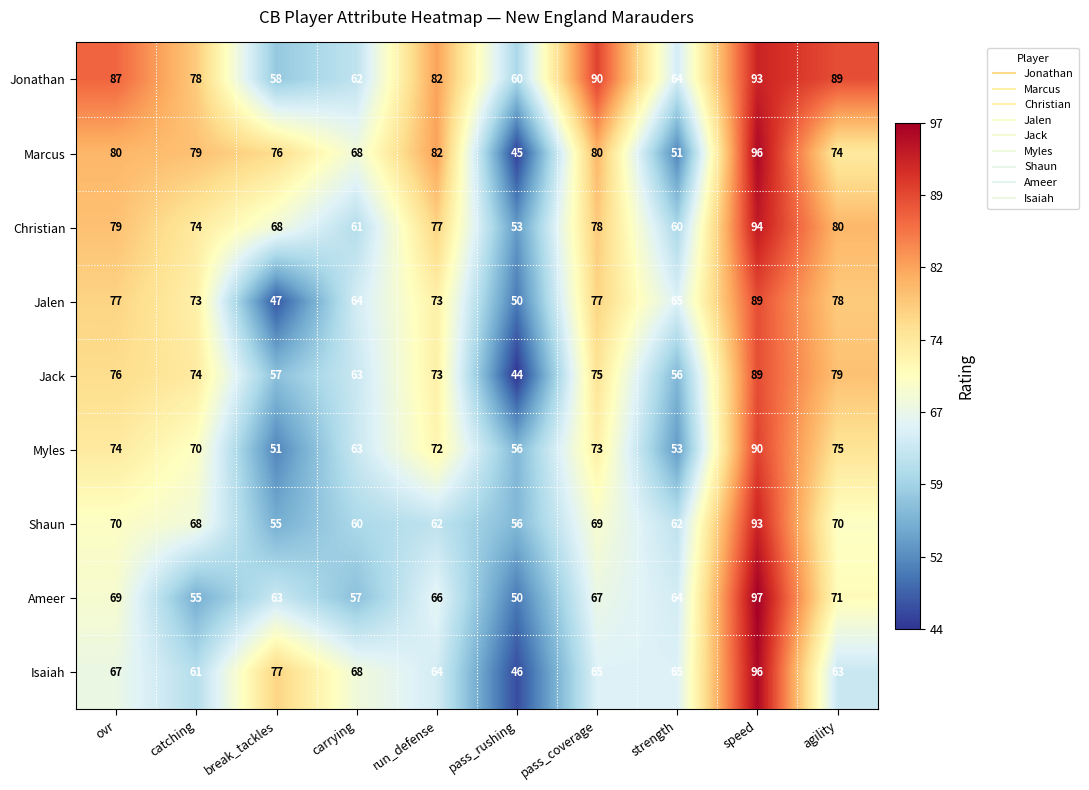

At how many categories does at least one series exceed 67?

8